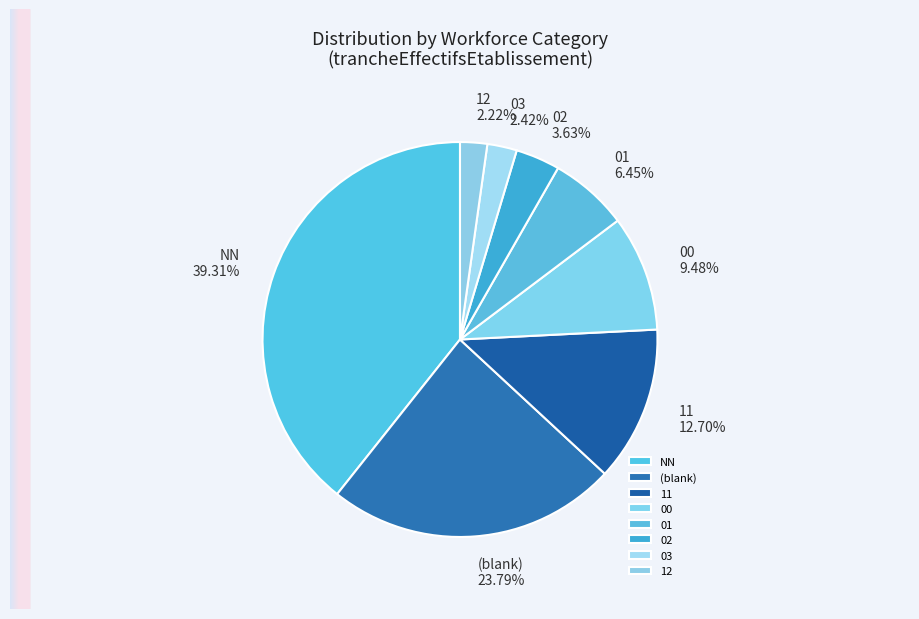

Is it true that 12 is 2% of the pie?

True